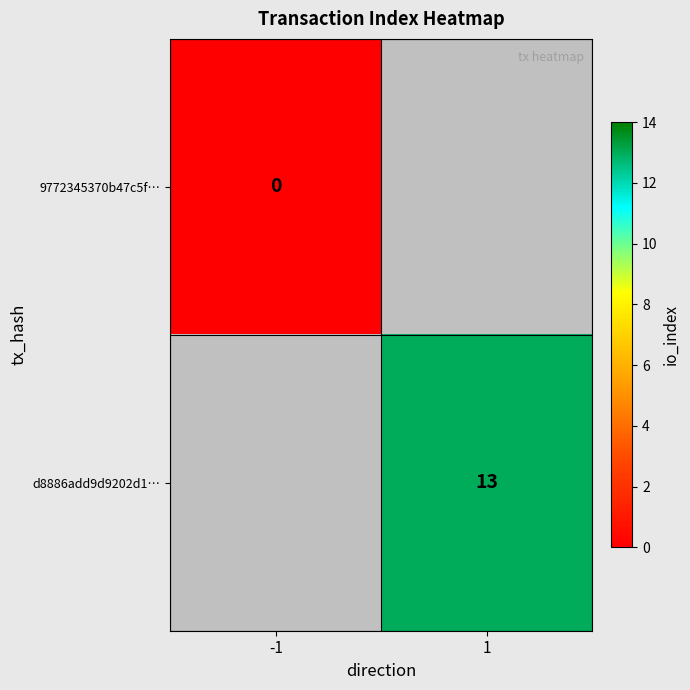

True or false: d8886add9d9202d1… has a value of 13 at 1.

True